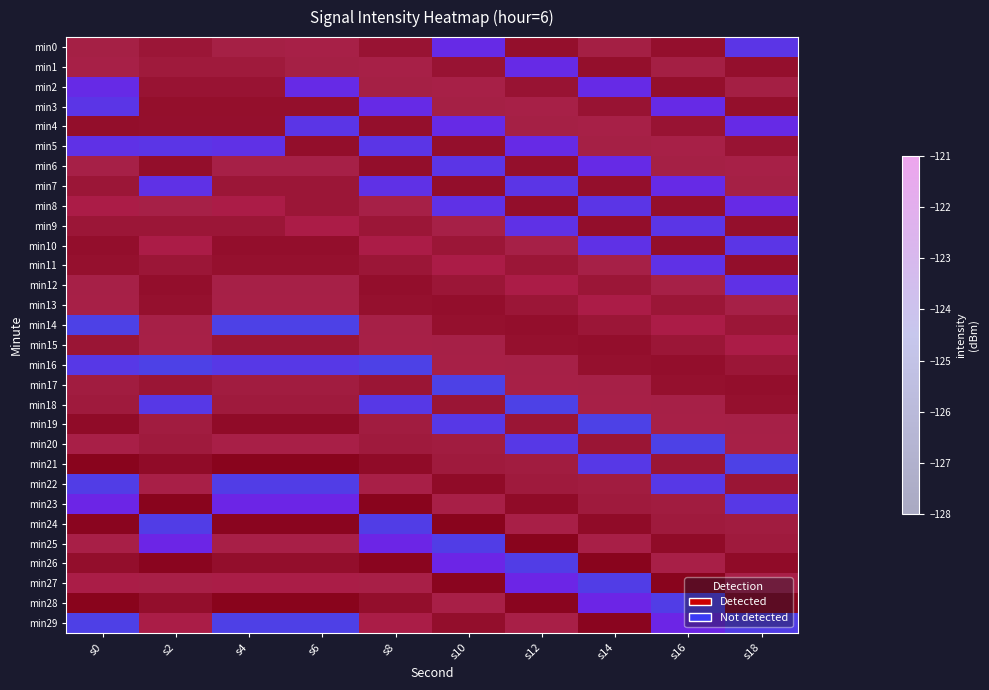

Count the min16 values in the range -125 to -122.

7